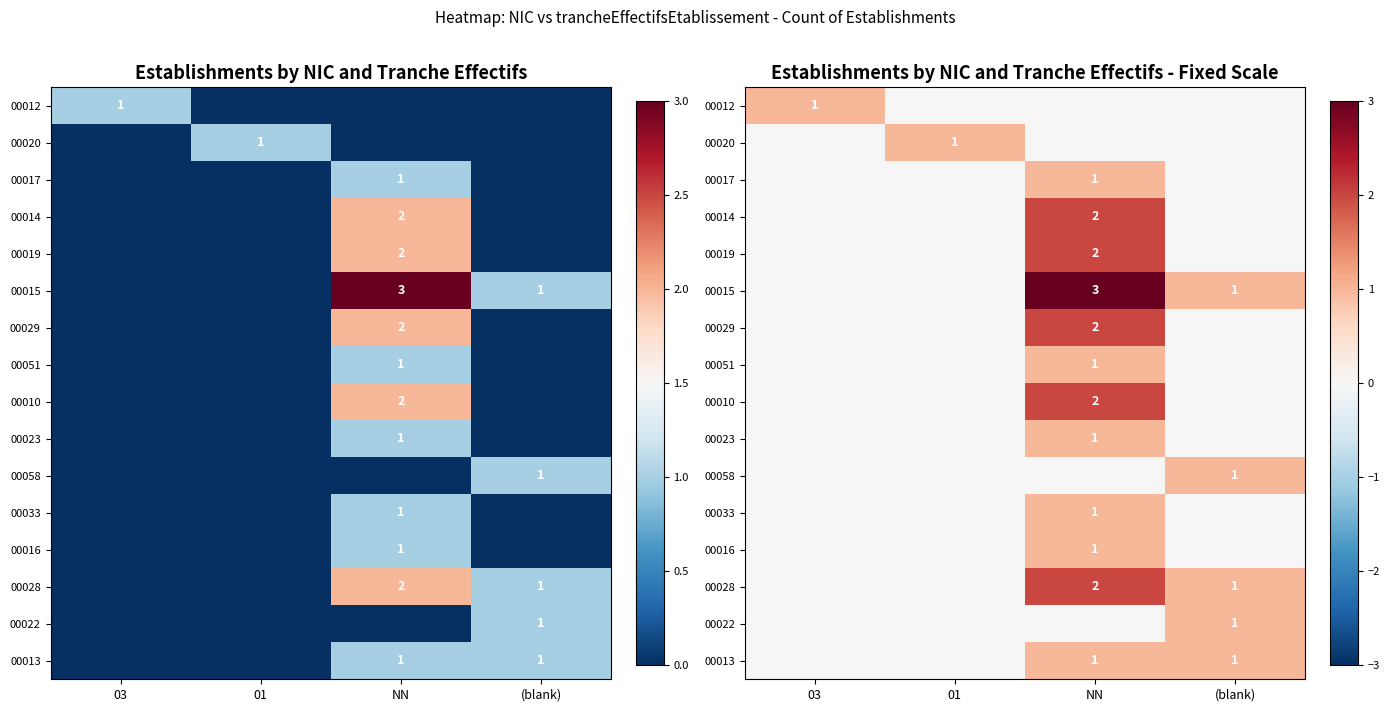

Which series has the largest total across all categories?

00015